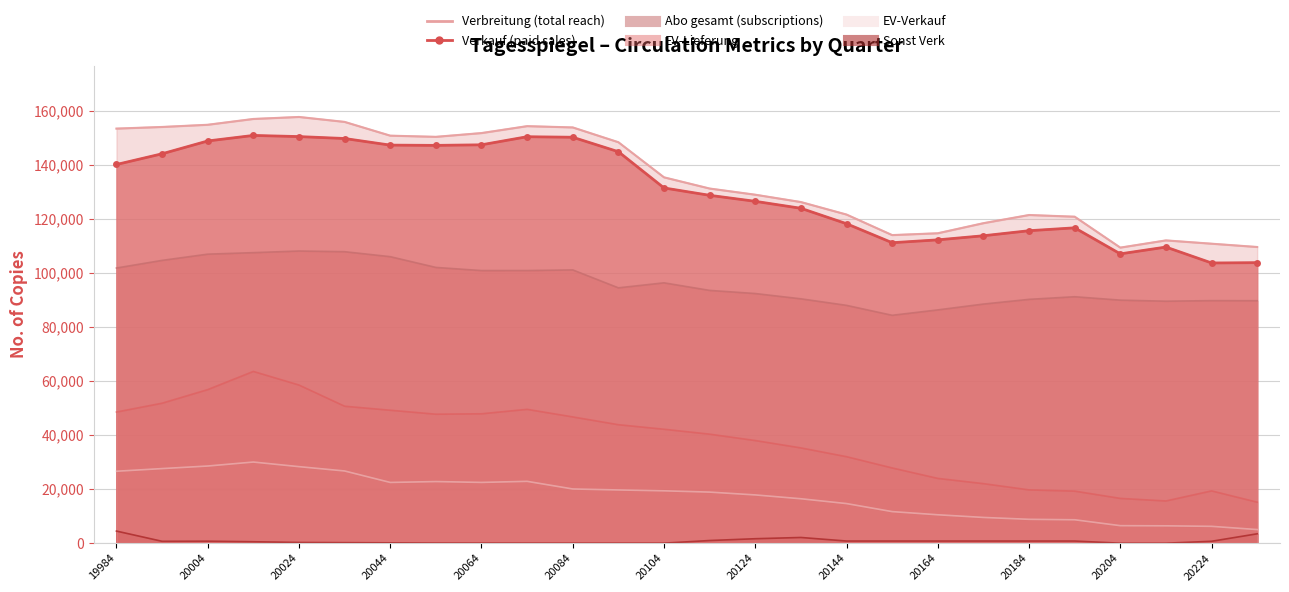

Is it true that EV-Verkauf equals 11213 at 20224?

False